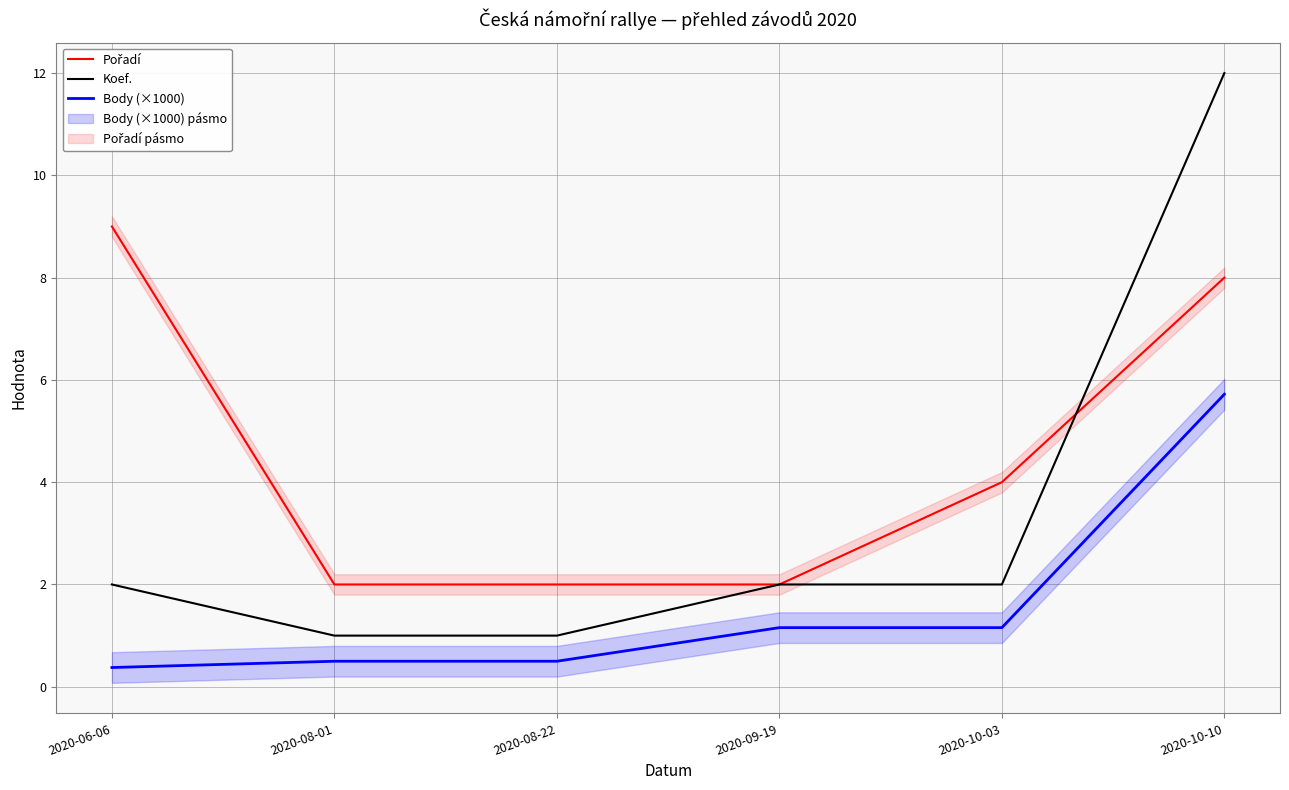

How many data points in Koef. are above 2?

1